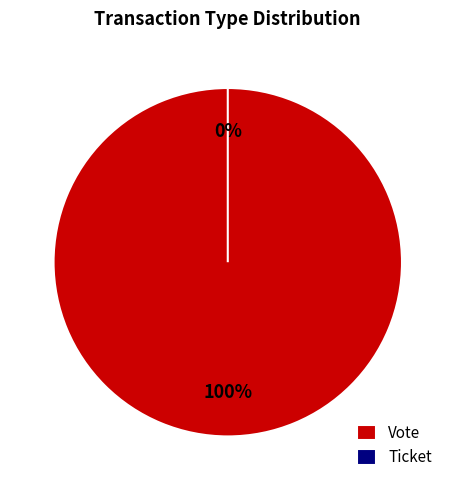

What percentage is the Vote slice, to the nearest percent?

100%